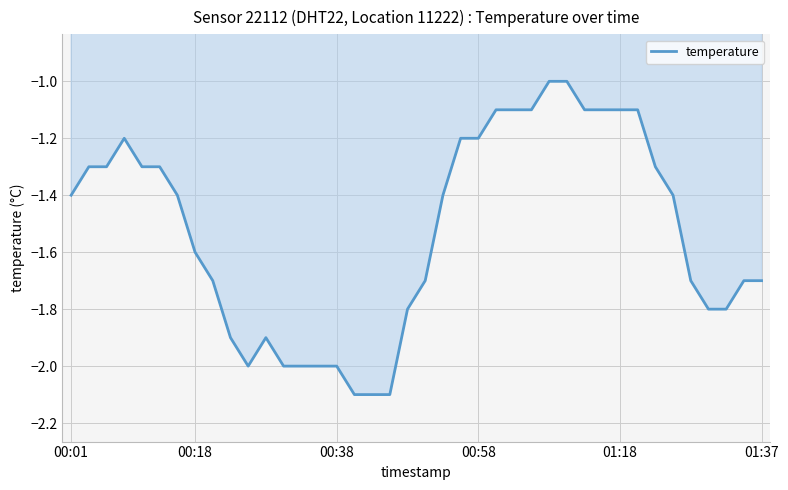

What is the difference between the maximum and minimum values?

1.1